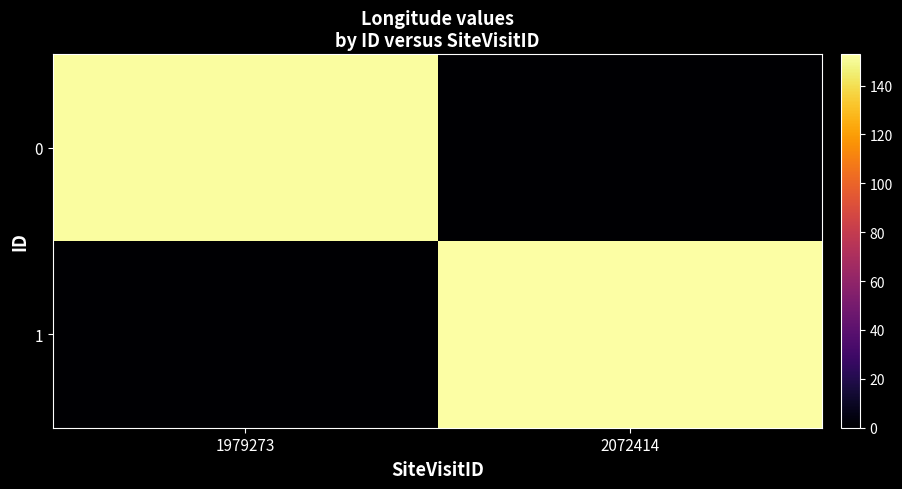

Which category has the highest value across all series?

2072414